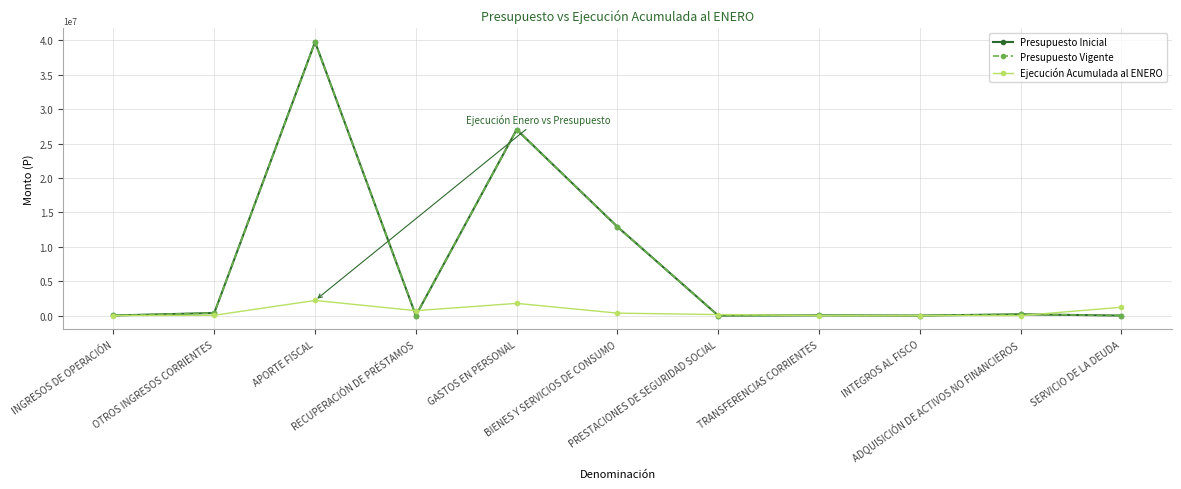

Is it true that Presupuesto Inicial equals 38058124 at GASTOS EN PERSONAL?

False